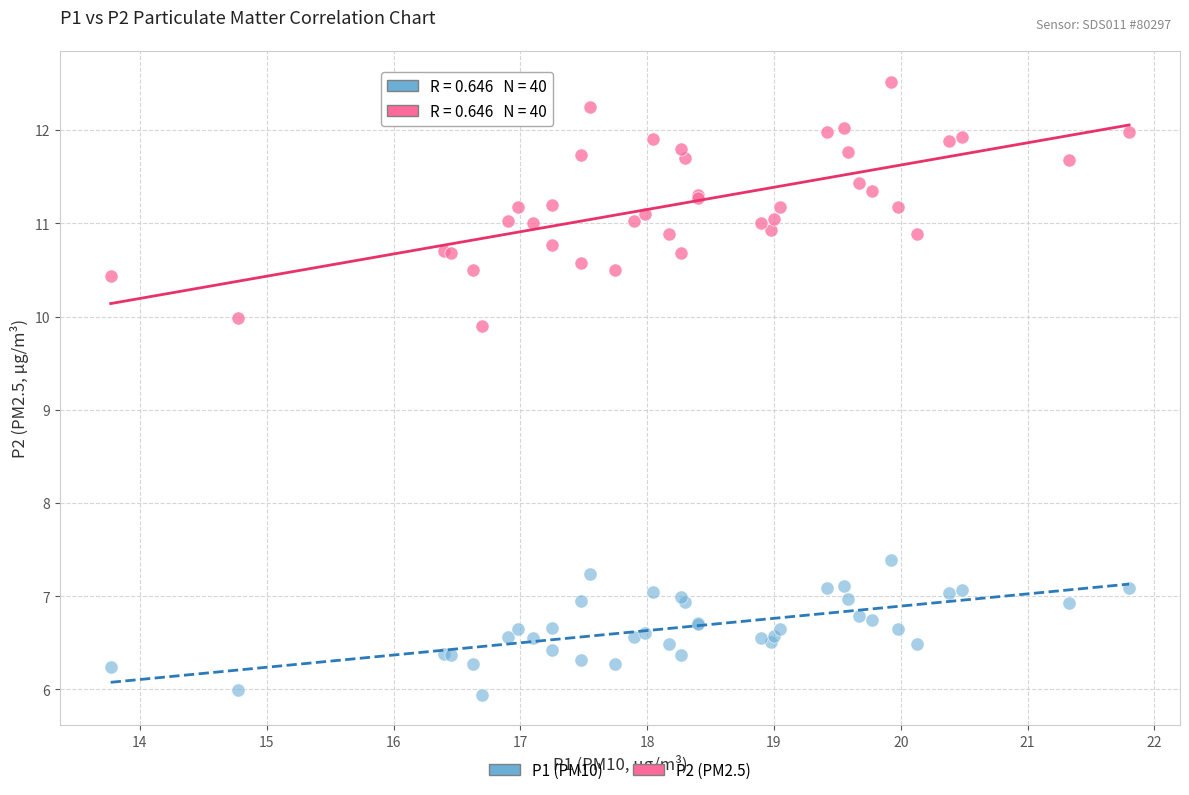

Across all series, what Y value is closest to 9?

9.9